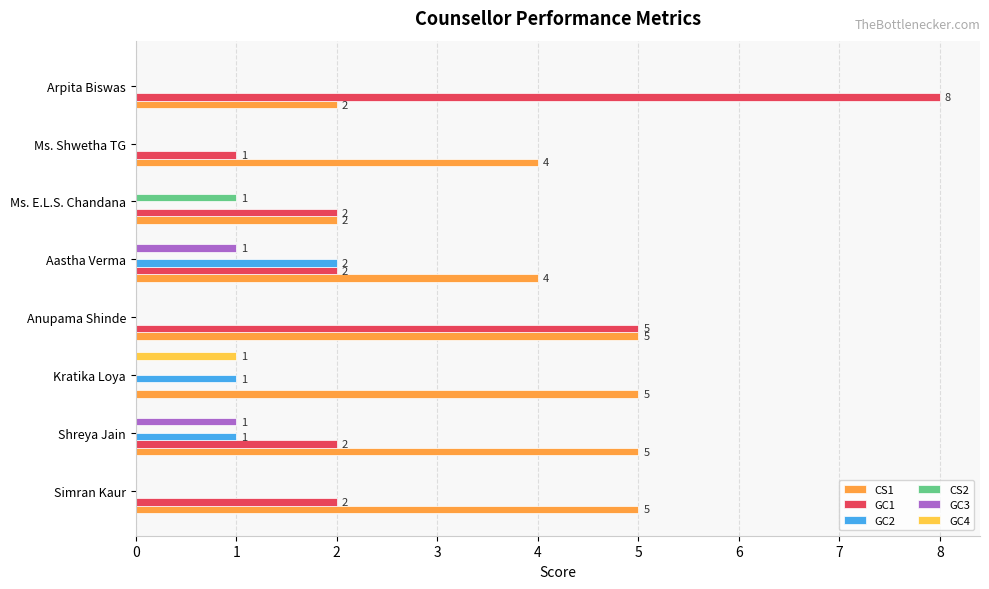

The value of CS2 at Arpita Biswas is 1. True or false?

False